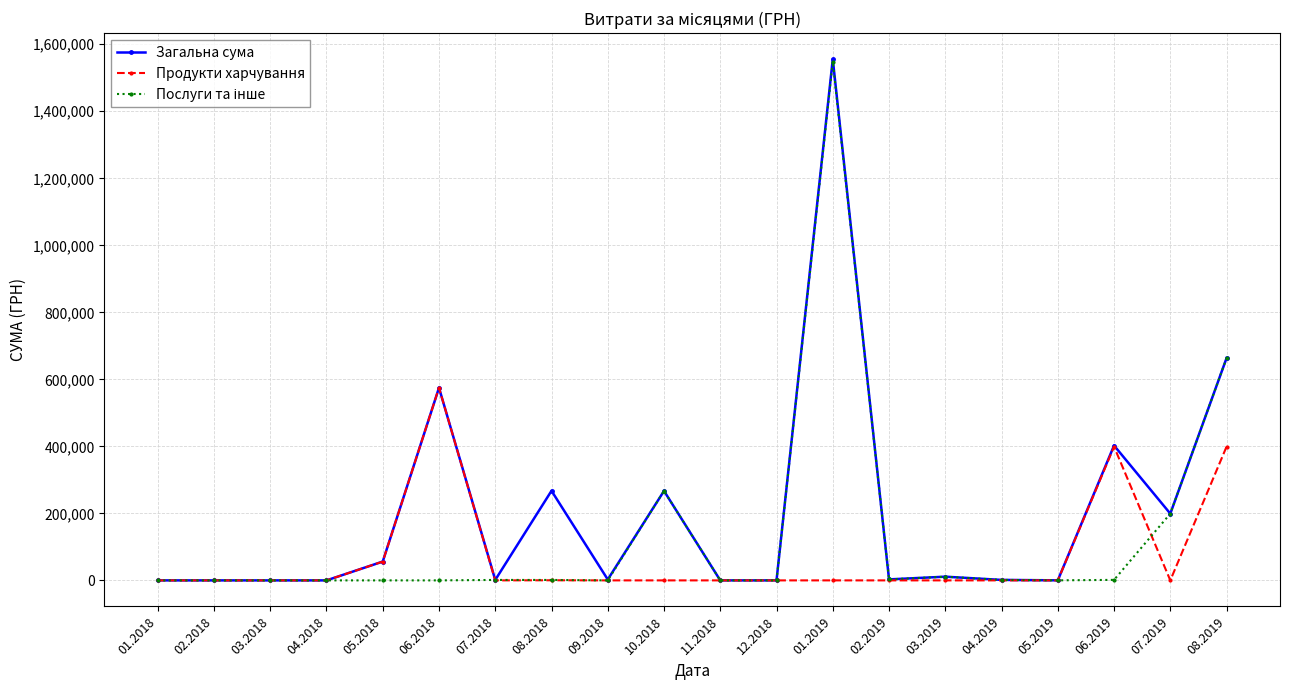

Which series has the widest spread of values?

Загальна сума